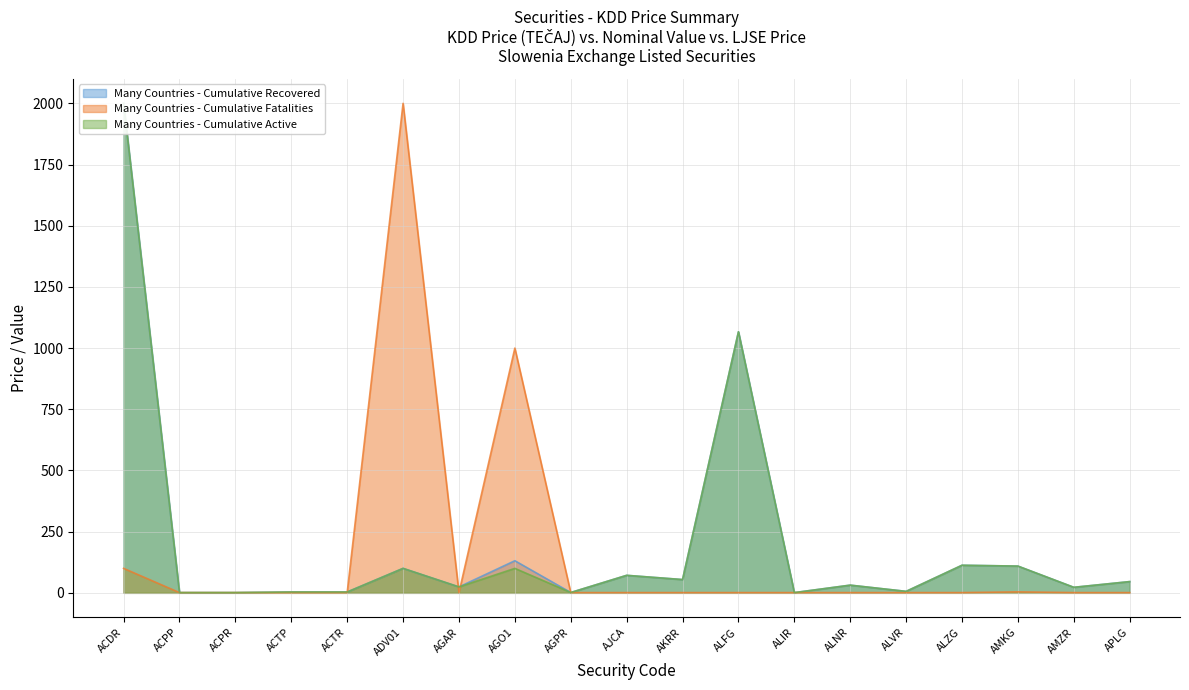

What is the difference between the maximum and minimum values in the Many Countries - Cumulative Active series?

1999.1